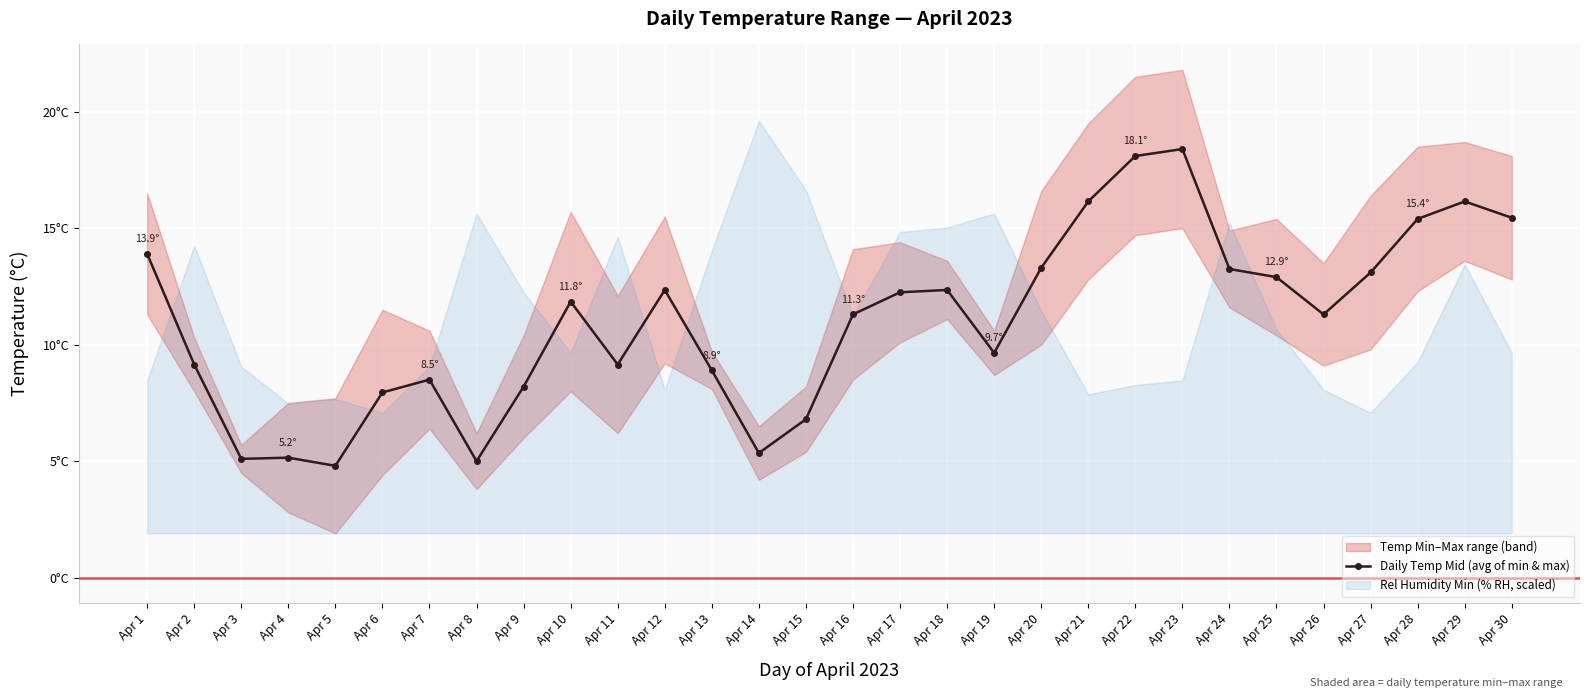

Count the number of values greater than 11.

17